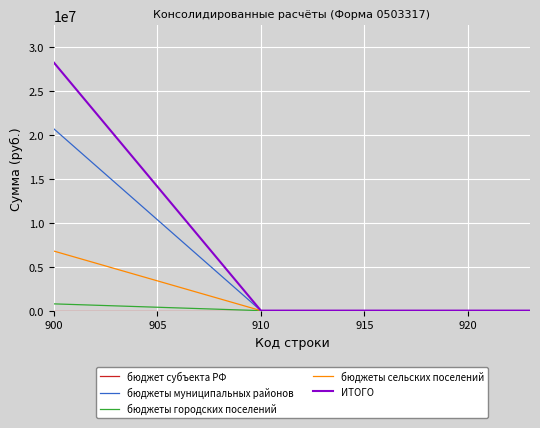

What is the maximum value shown in the chart?

28251746